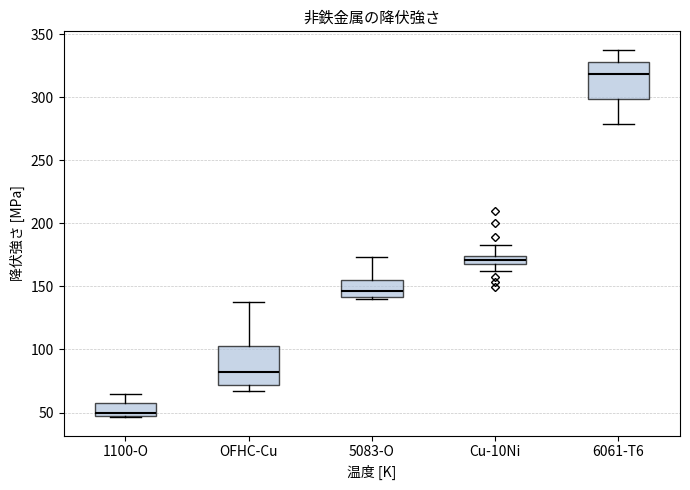

Which box's median line is the highest?

6061-T6